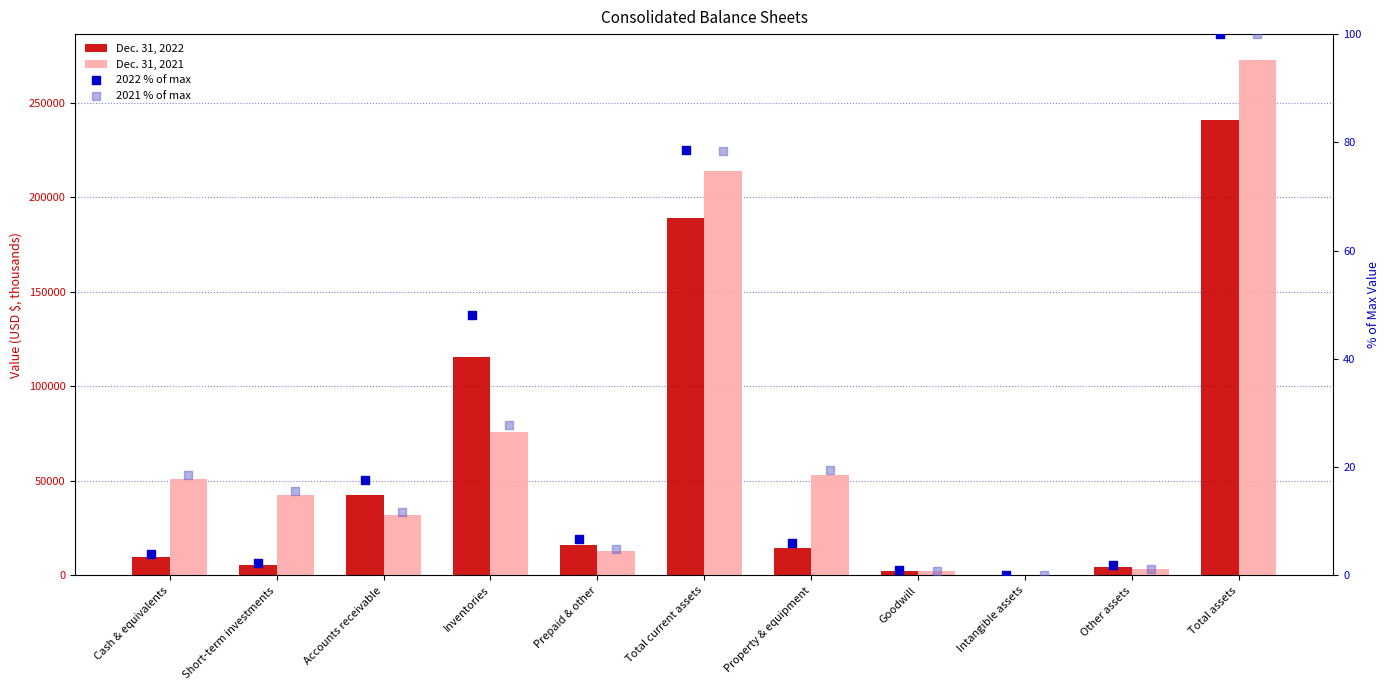

What are all the series names shown in the legend?

Dec. 31, 2022, Dec. 31, 2021, 2022 % of max, 2021 % of max